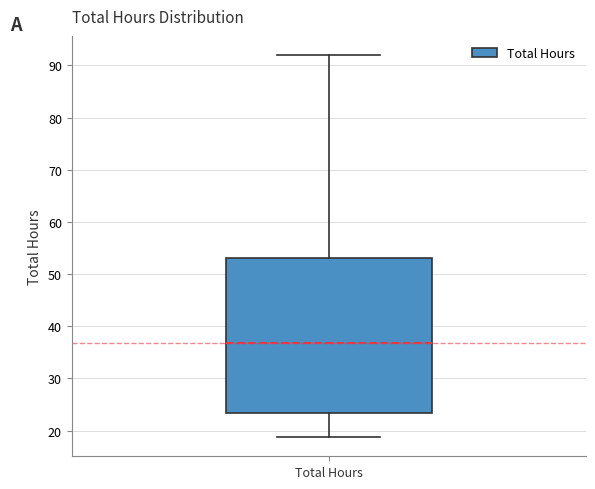

Read this box plot against the y-axis: the position of the median line, the range covered by the box, and the ends of both whiskers. The values are not printed on the chart, so give them approximately, as read against the axis.

median 37, box 23 to 53, whiskers 19 to 92